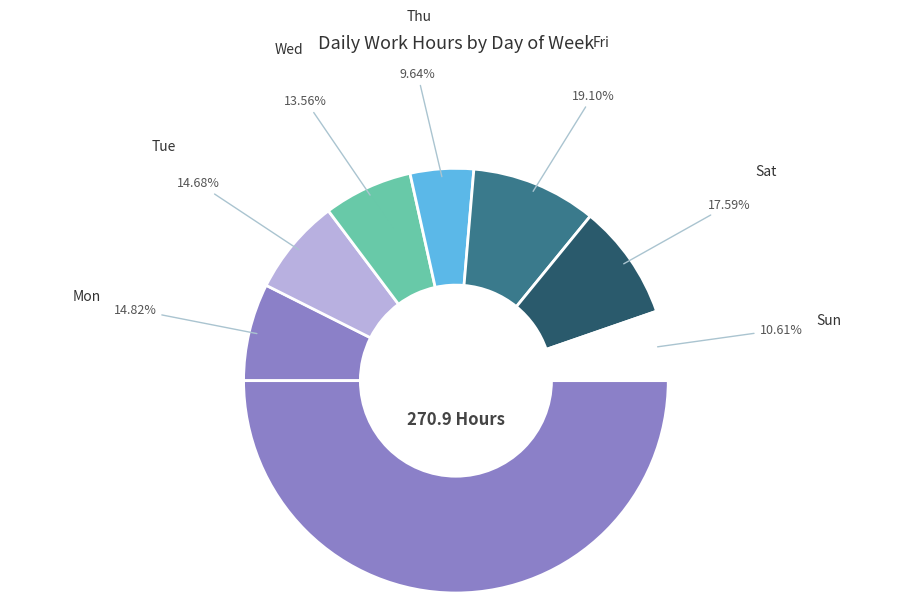

Does Sat-4 account for over 50% of the chart?

No